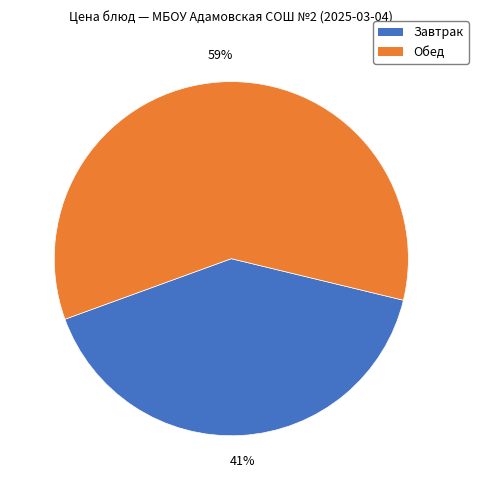

To the nearest percent, what is the average slice percentage?

50%